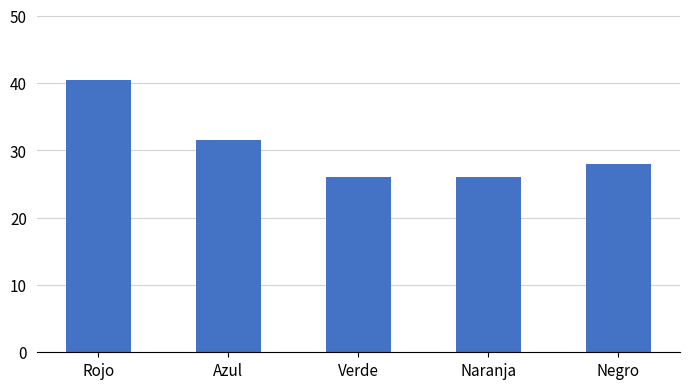

What is the label of the 5th bar from the right?

Rojo